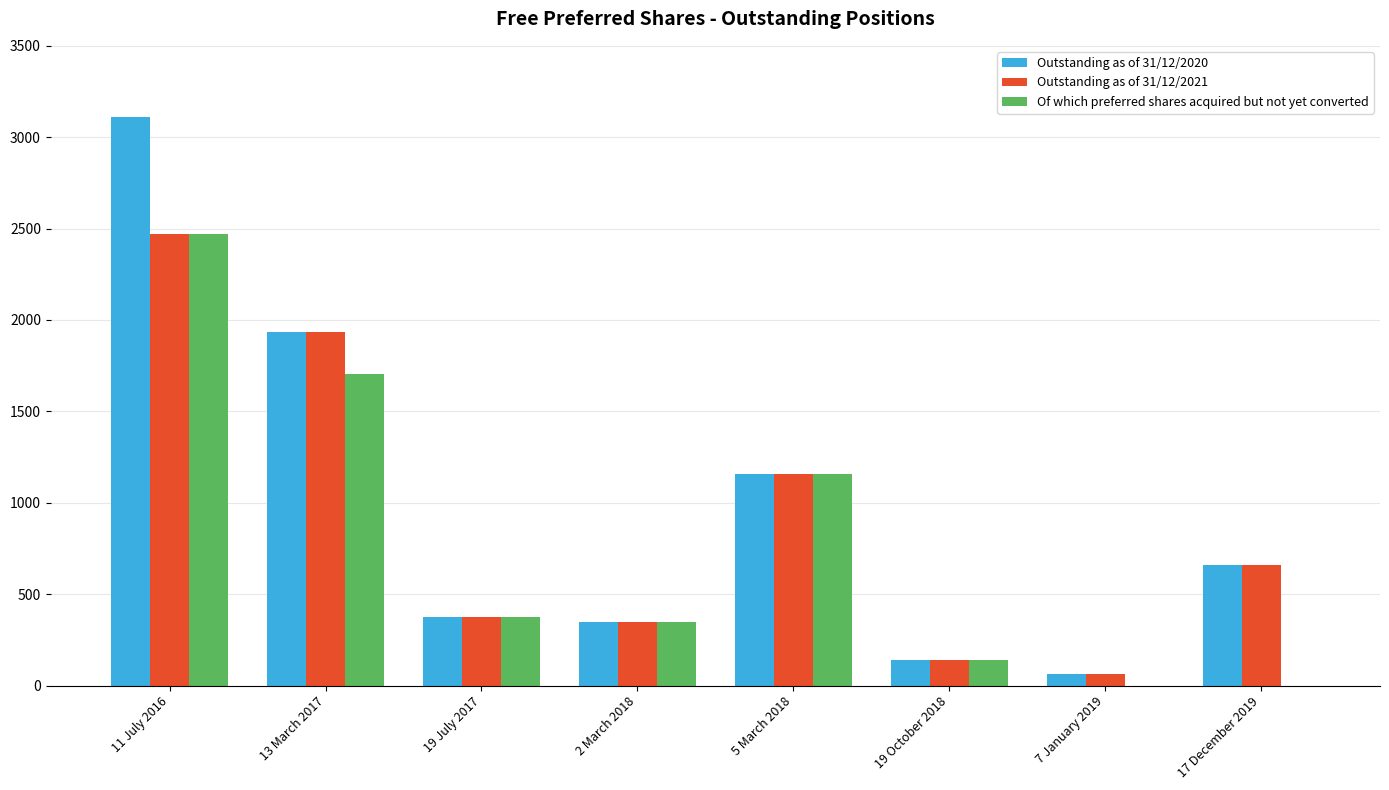

Between 11 July 2016 and 2 March 2018, which series saw the biggest shift?

Outstanding as of 31/12/2020